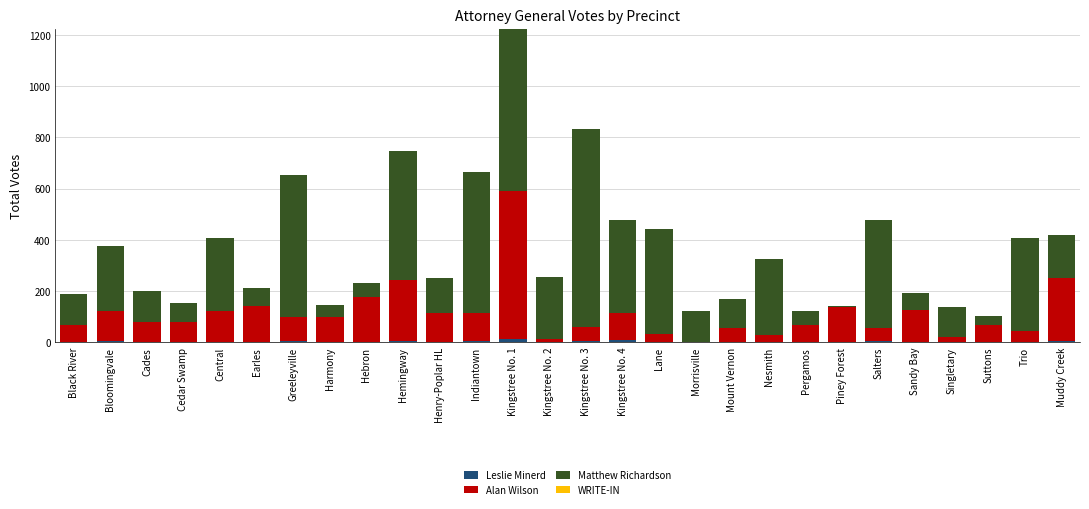

At which category is the sum across all series the highest?

Kingstree No. 1